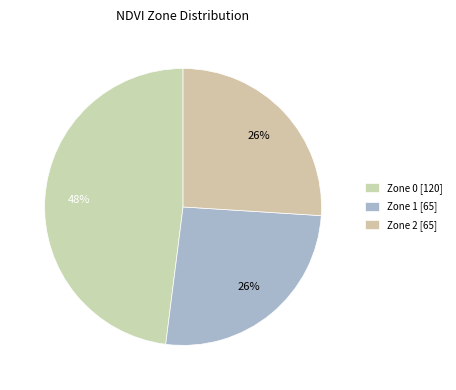

How many segments does this pie chart have?

3